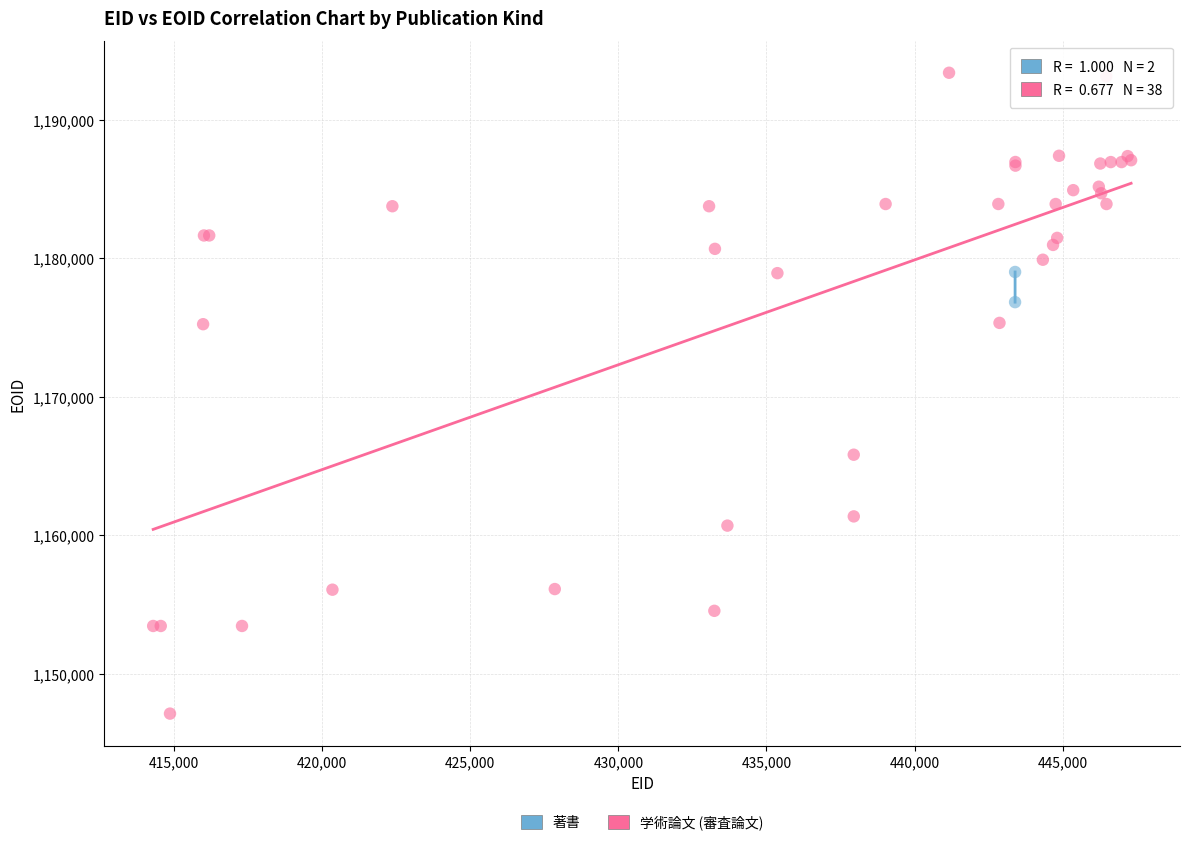

What are all the series names shown in the legend?

著書, 学術論文 (審査論文)